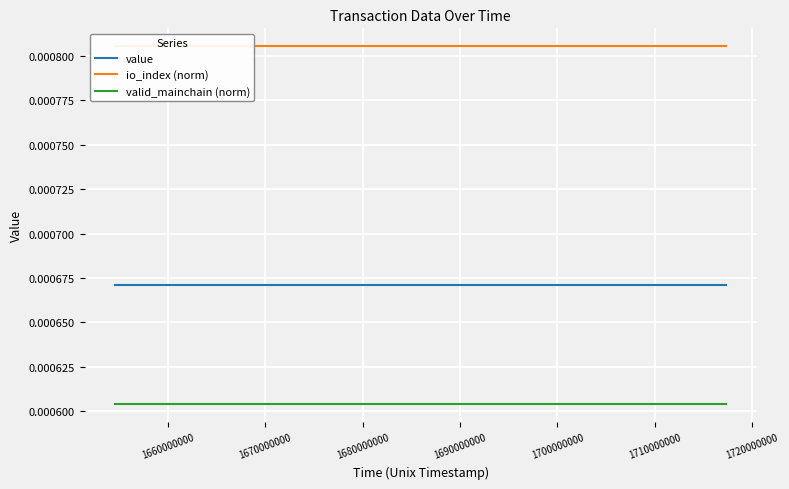

How many lines are shown in the chart?

3